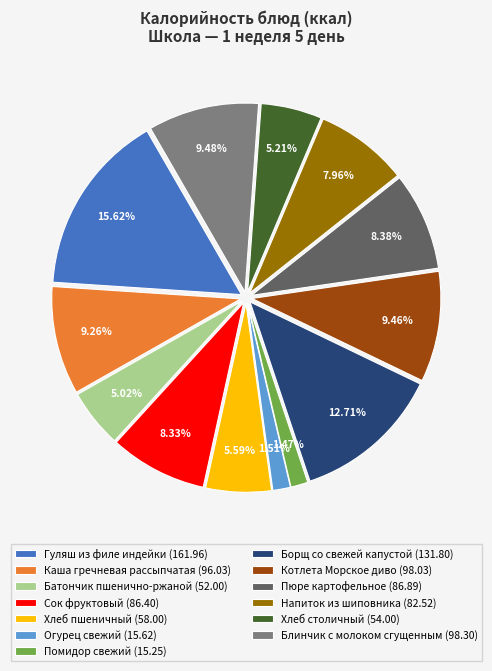

To the nearest percent, what portion does Пюре картофельное represent?

8%